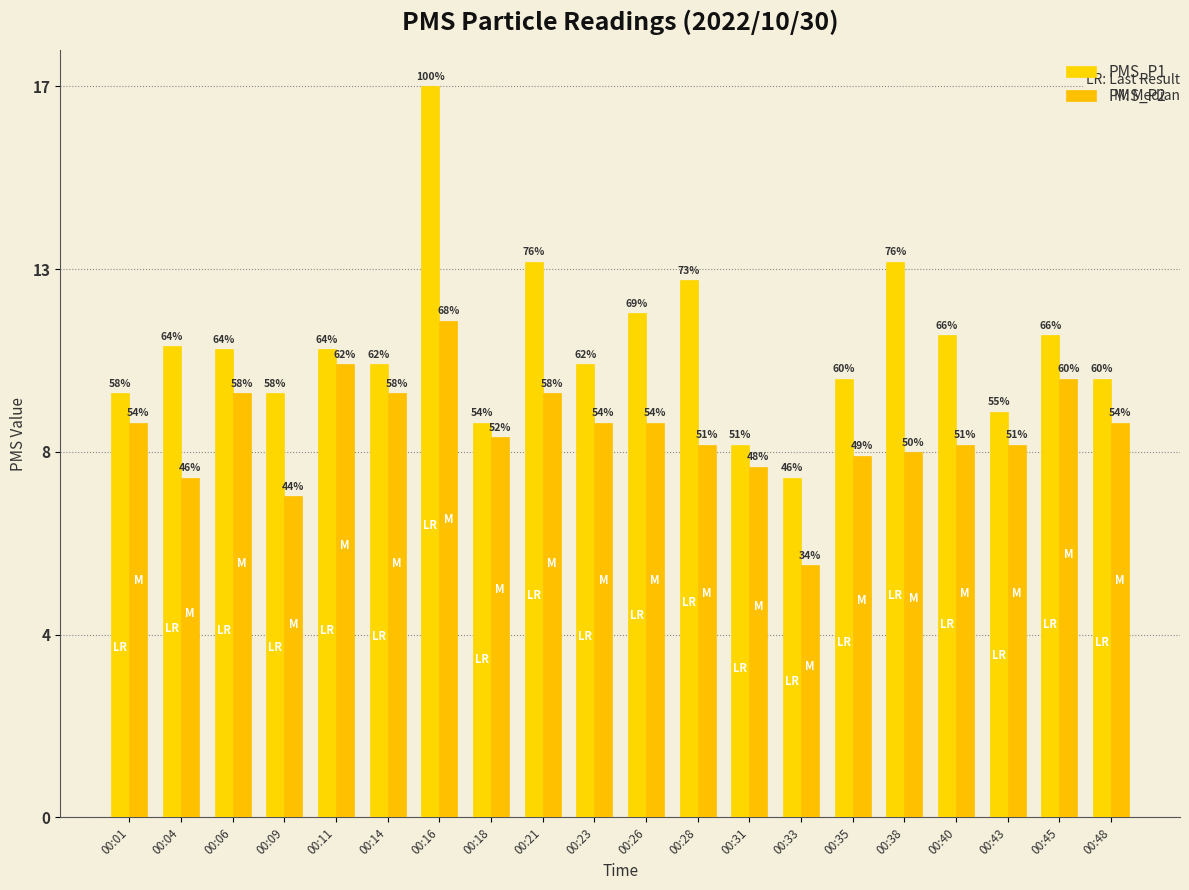

Which series has the largest total across all categories?

PMS_P1